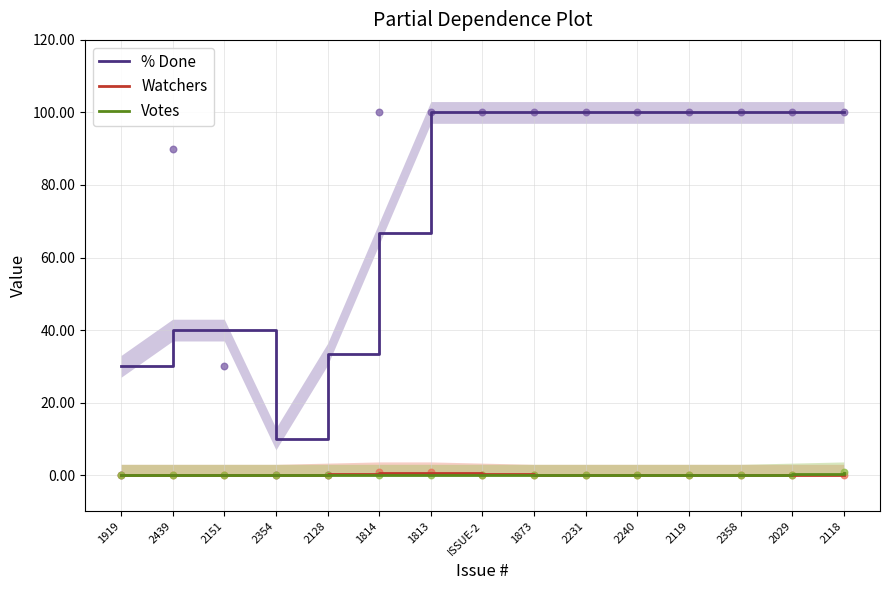

What is the total value across all series at ISSUE-2?

100.3